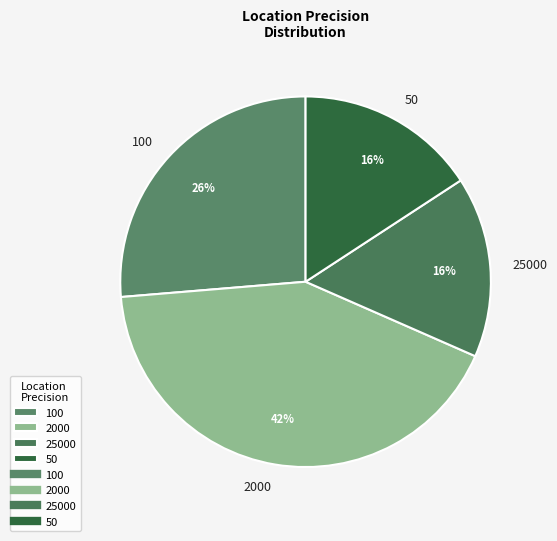

Which has a higher value, 2000 or 50?

2000